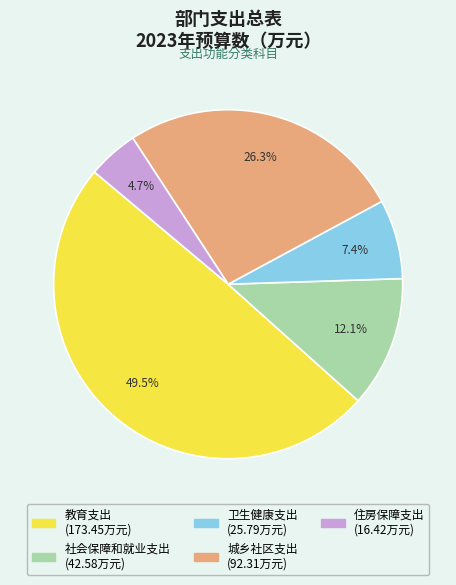

The 住房保障支出 slice represents 18% of the pie. True or false?

False